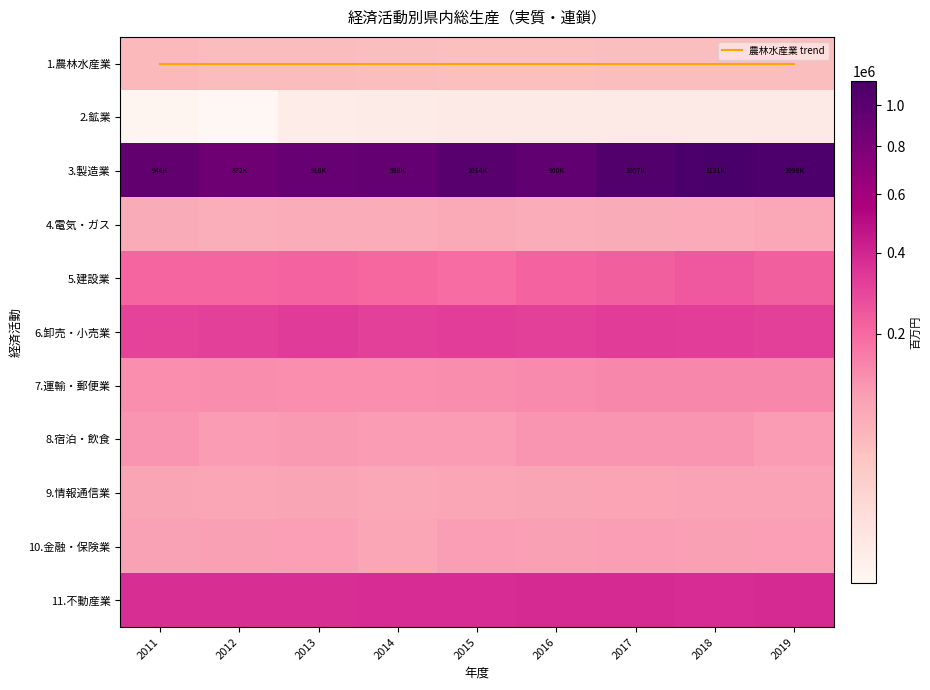

How many categories are shown in the chart?

9